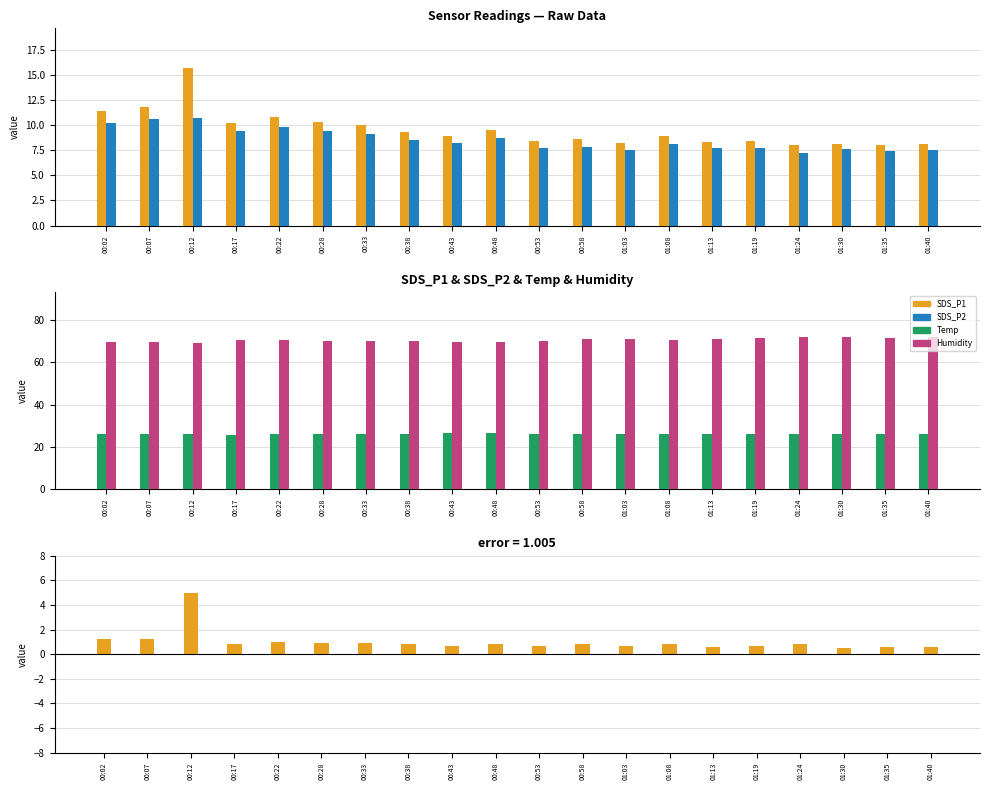

What is the sum of all SDS_P2 values?

170.8